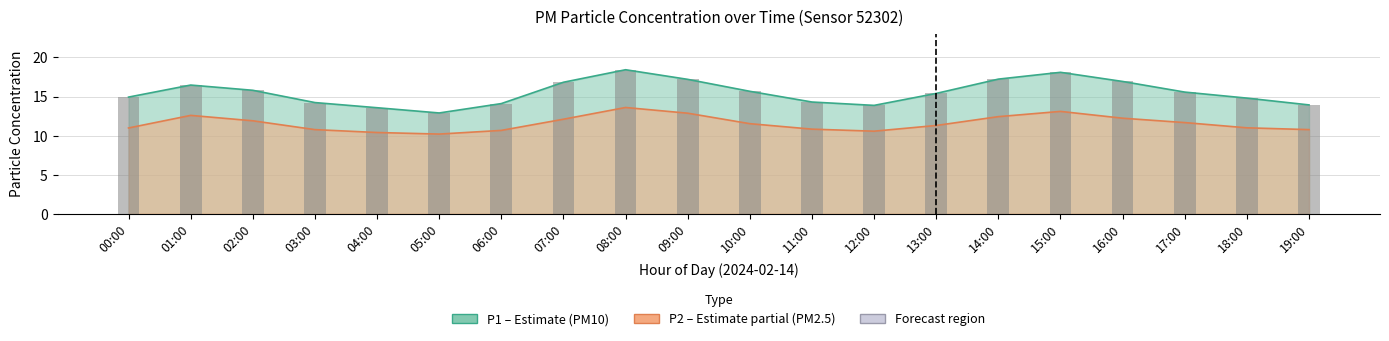

List the labels in order of value, largest first.

08:00, 15:00, 14:00, 09:00, 16:00, 07:00, 01:00, 02:00, 10:00, 17:00, 13:00, 00:00, 18:00, 11:00, 03:00, 06:00, 19:00, 12:00, 04:00, 05:00